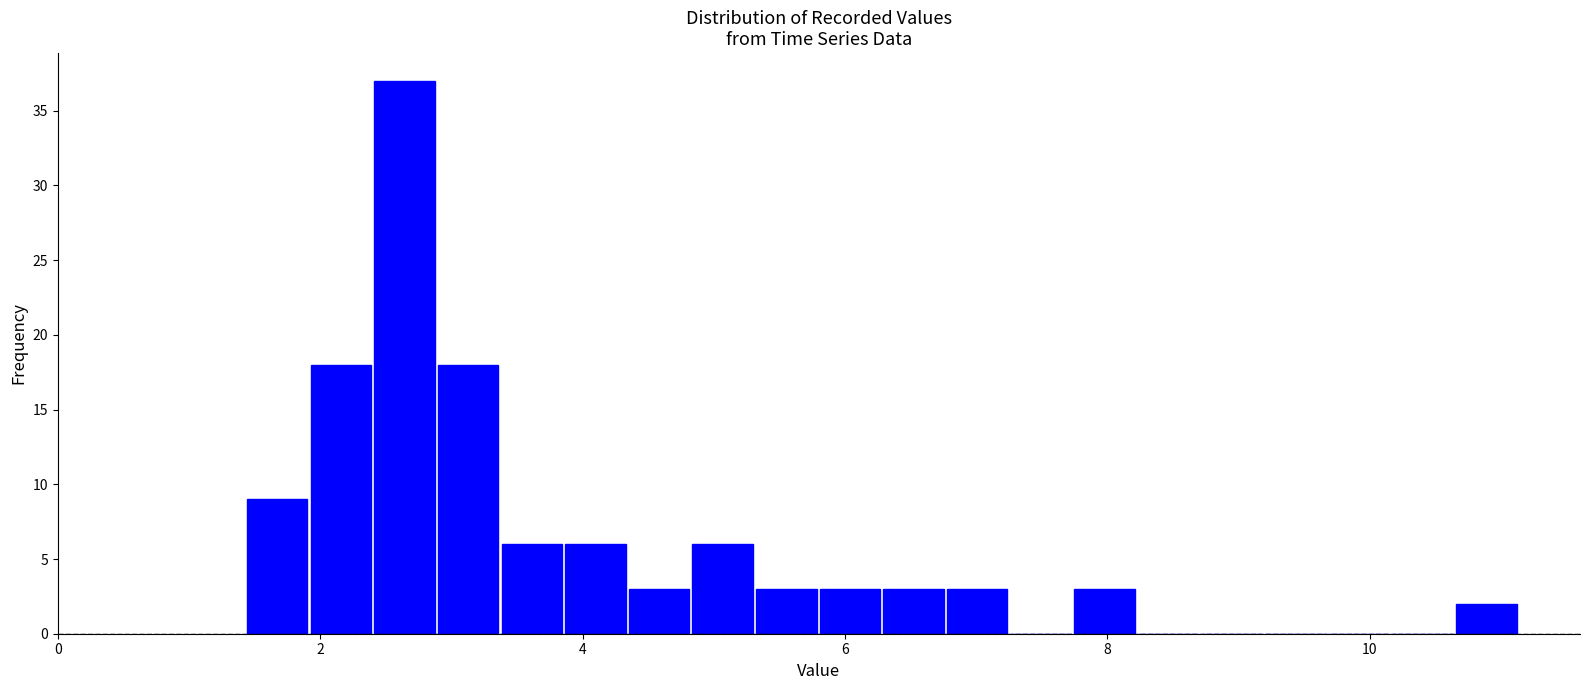

Read against the x-axis, roughly where is the centre of the tallest bar?

2.6